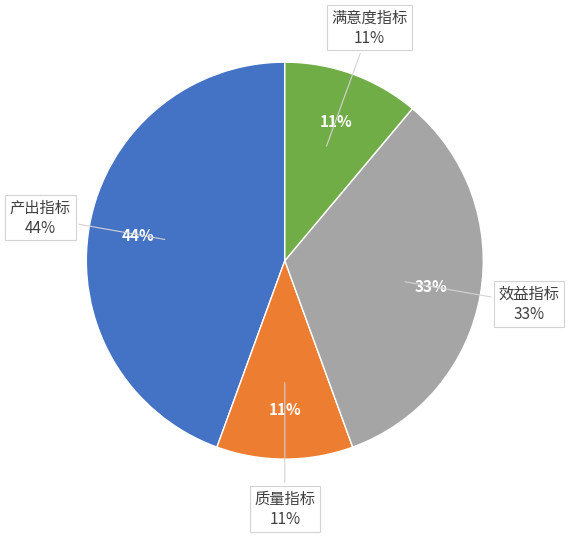

Does 效益指标 represent more than half of the total?

No